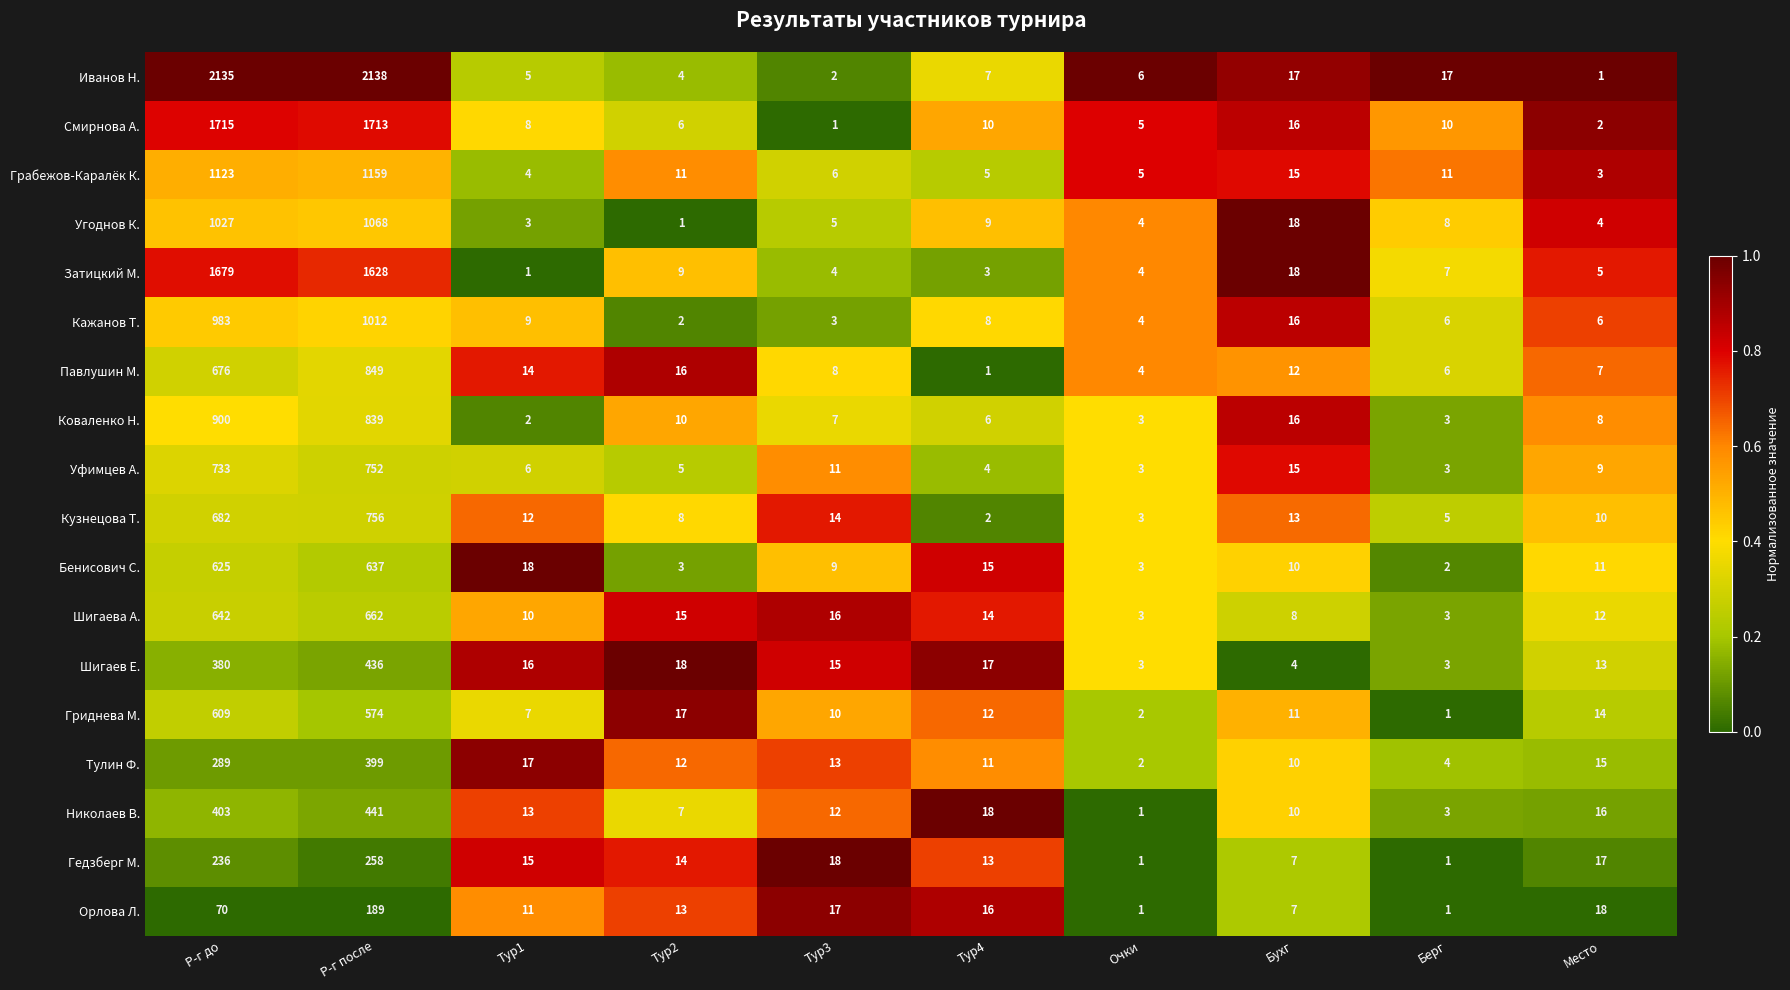

Which series has the widest spread of values?

Иванов Н.